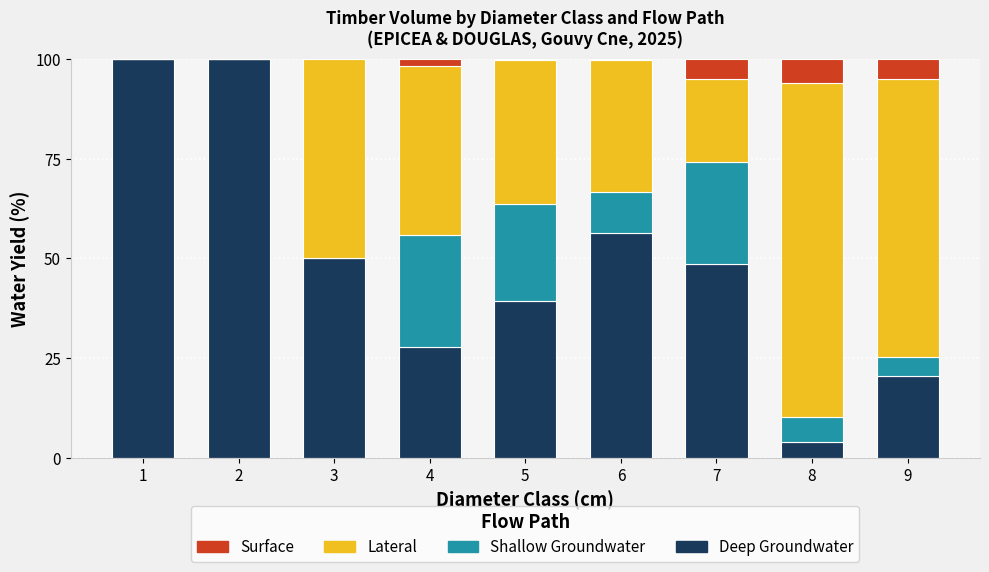

What is the total value across all series at 9?

100.0